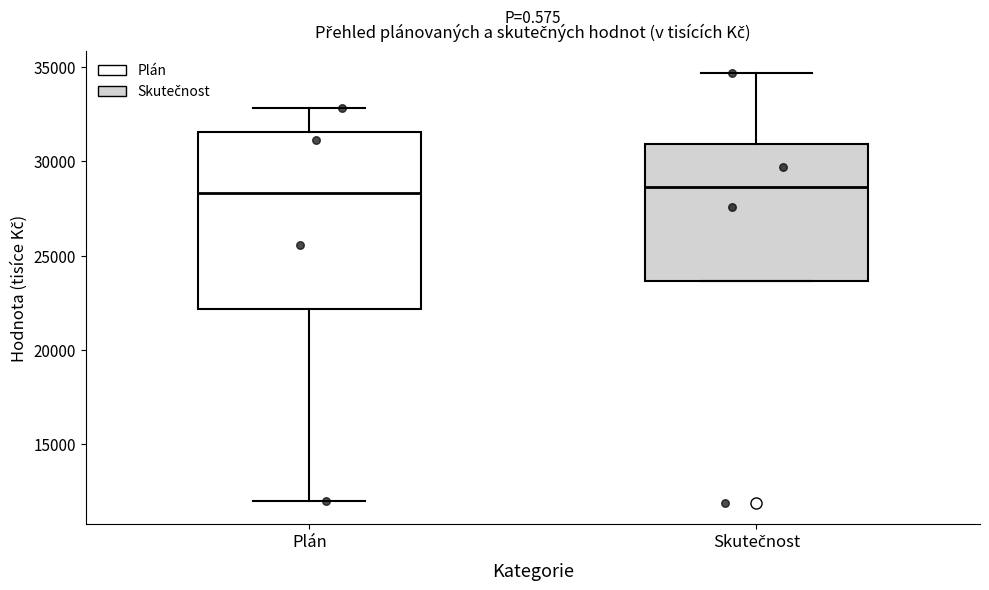

Where is the lower edge of the box for Skutečnost on the y-axis? The values are not printed on the chart, so give them approximately, as read against the axis.

23500